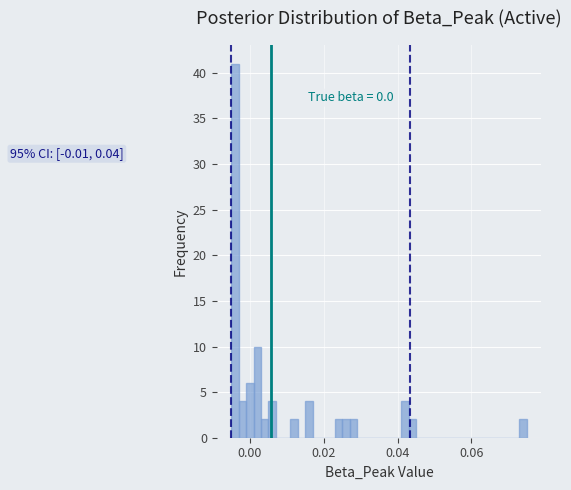

Around what value on the x-axis is the tallest bar? Give the approximate position of its centre, as read against the axis.

-0.004